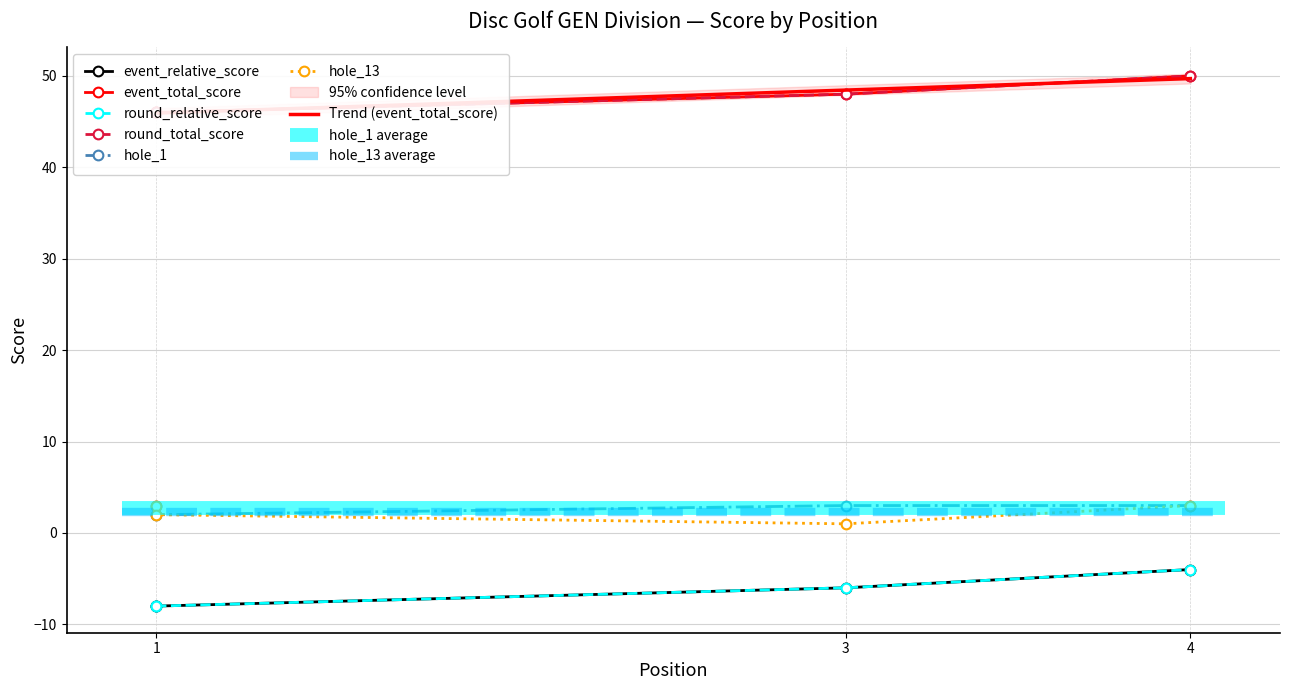

At which category does hole_13 reach its first local valley?

3